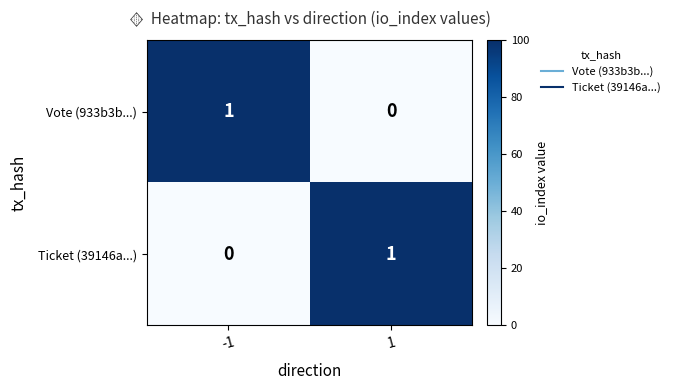

The Ticket (39146a...) series shows 1 at 1. True or false?

True